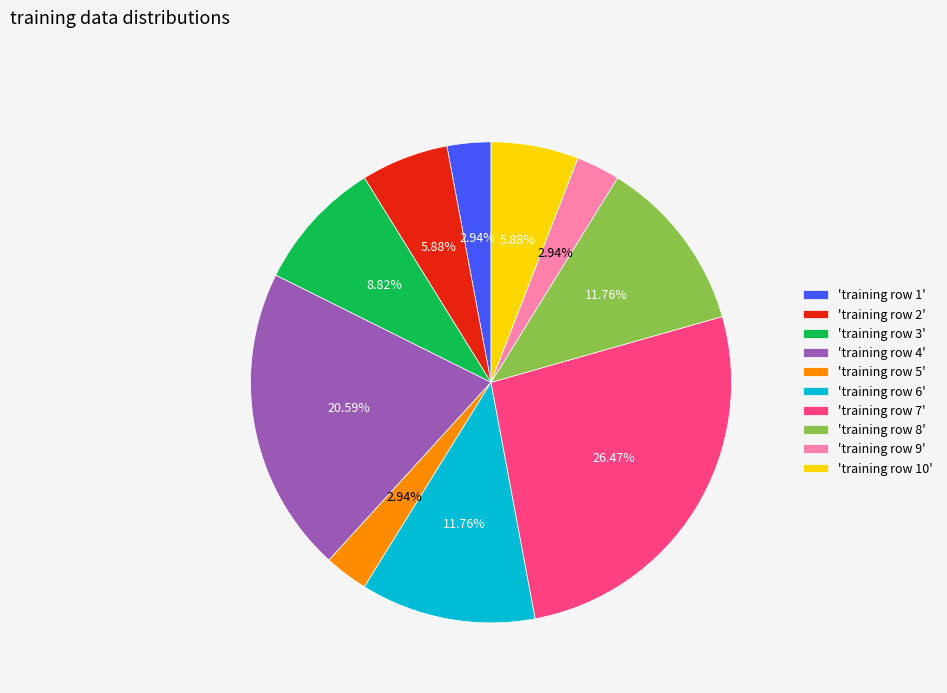

Is the sum of 'training row 2' and 'training row 8' greater than half?

No